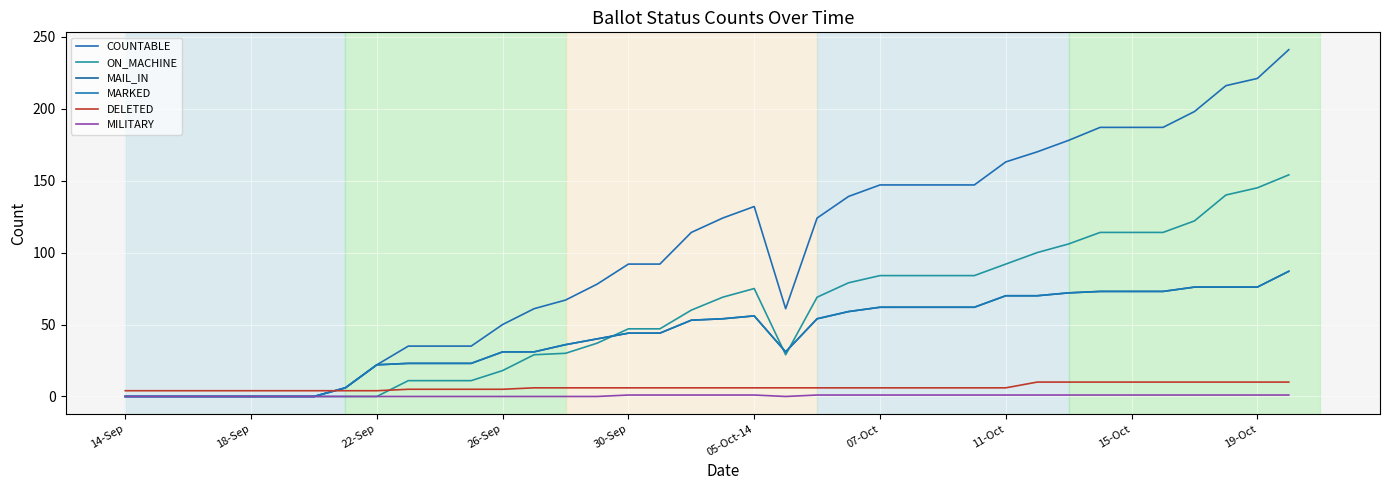

What is the average value of the MILITARY series?

1